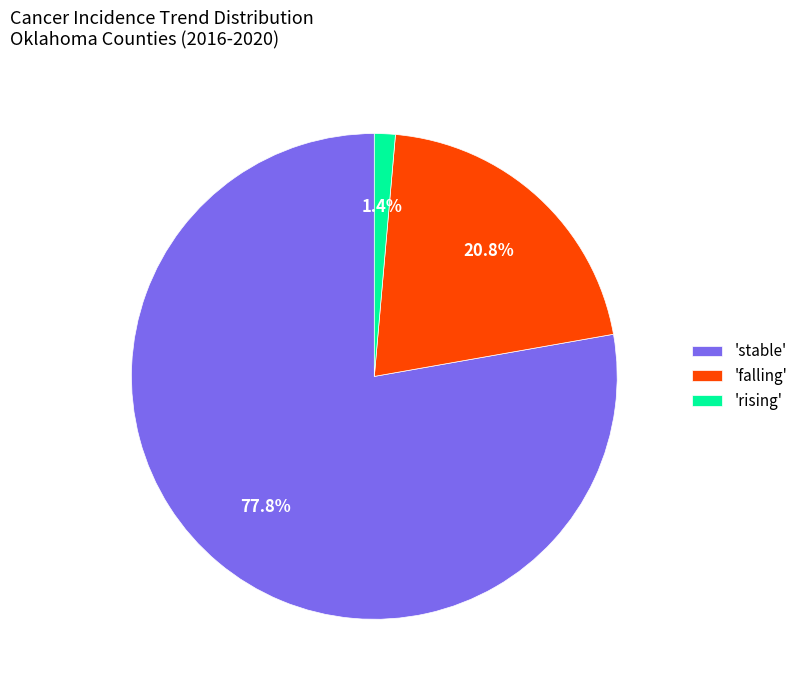

Which category has the smallest portion of the pie?

'rising'